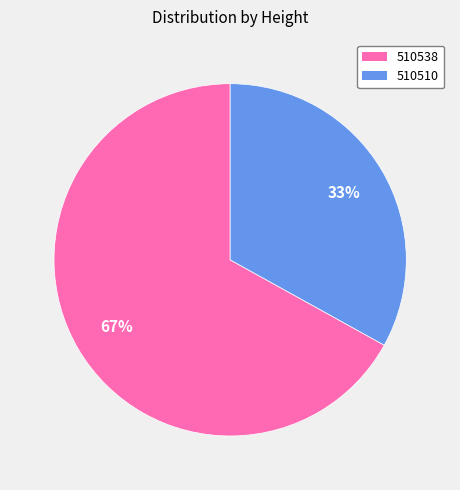

True or false: 510510 accounts for 46% of the total.

False